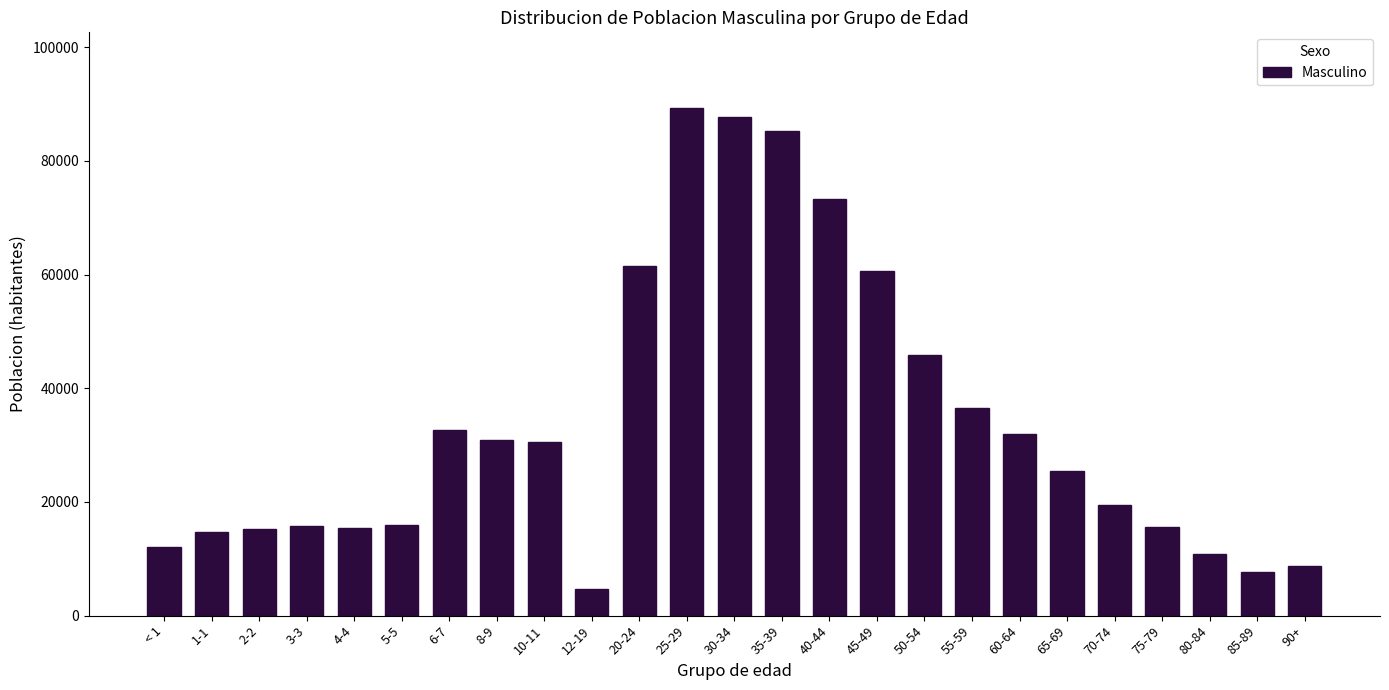

The value at 90+ is 3679.6. True or false?

False